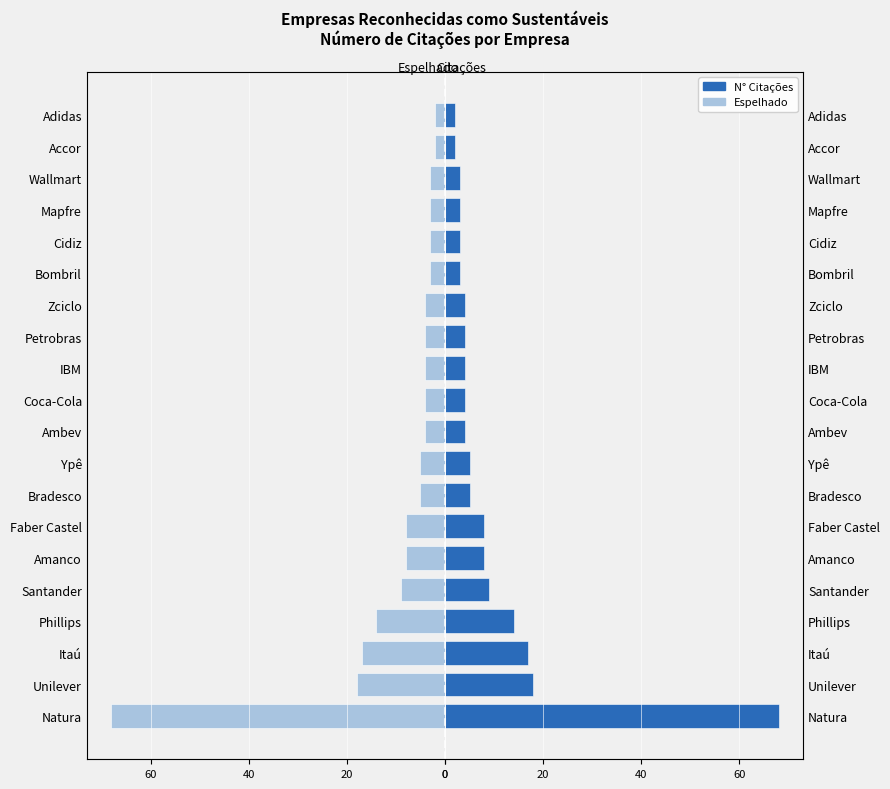

Which series has the largest range (max minus min)?

N° Citações (espelhado)